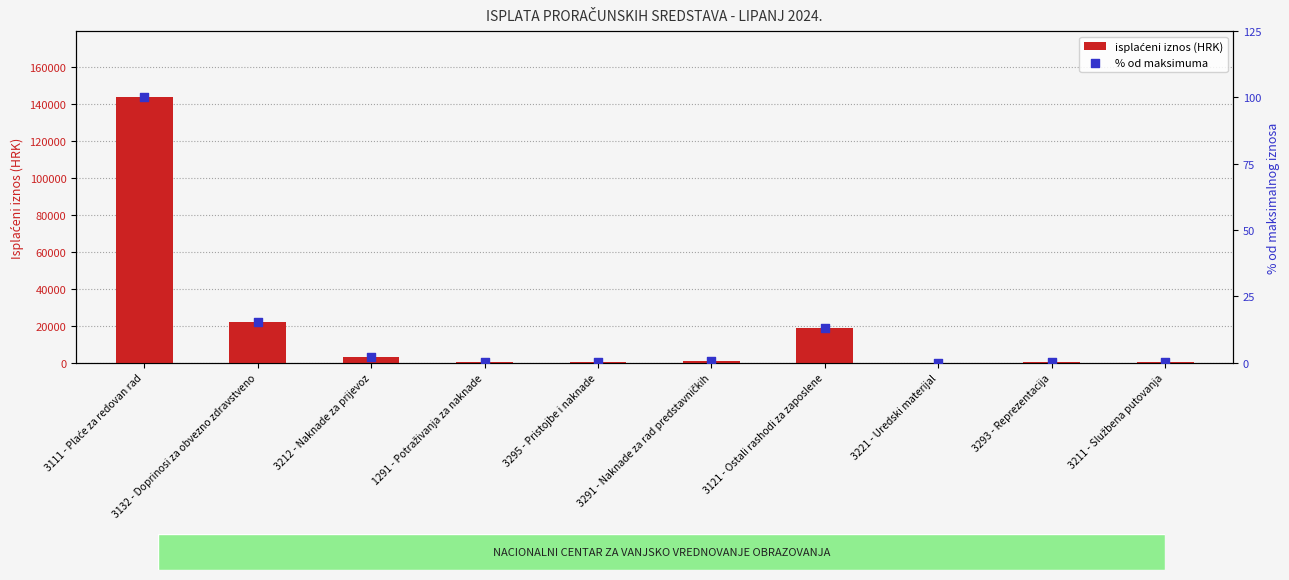

At which category is the sum across all series the highest?

3111 - Plaće za redovan rad